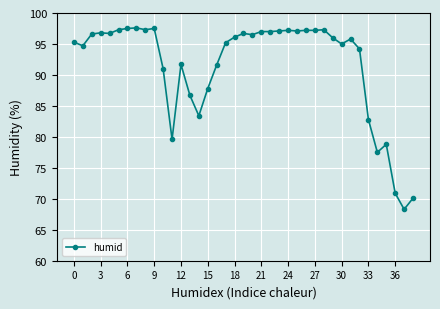

What is the minimum value shown in the chart?

68.3